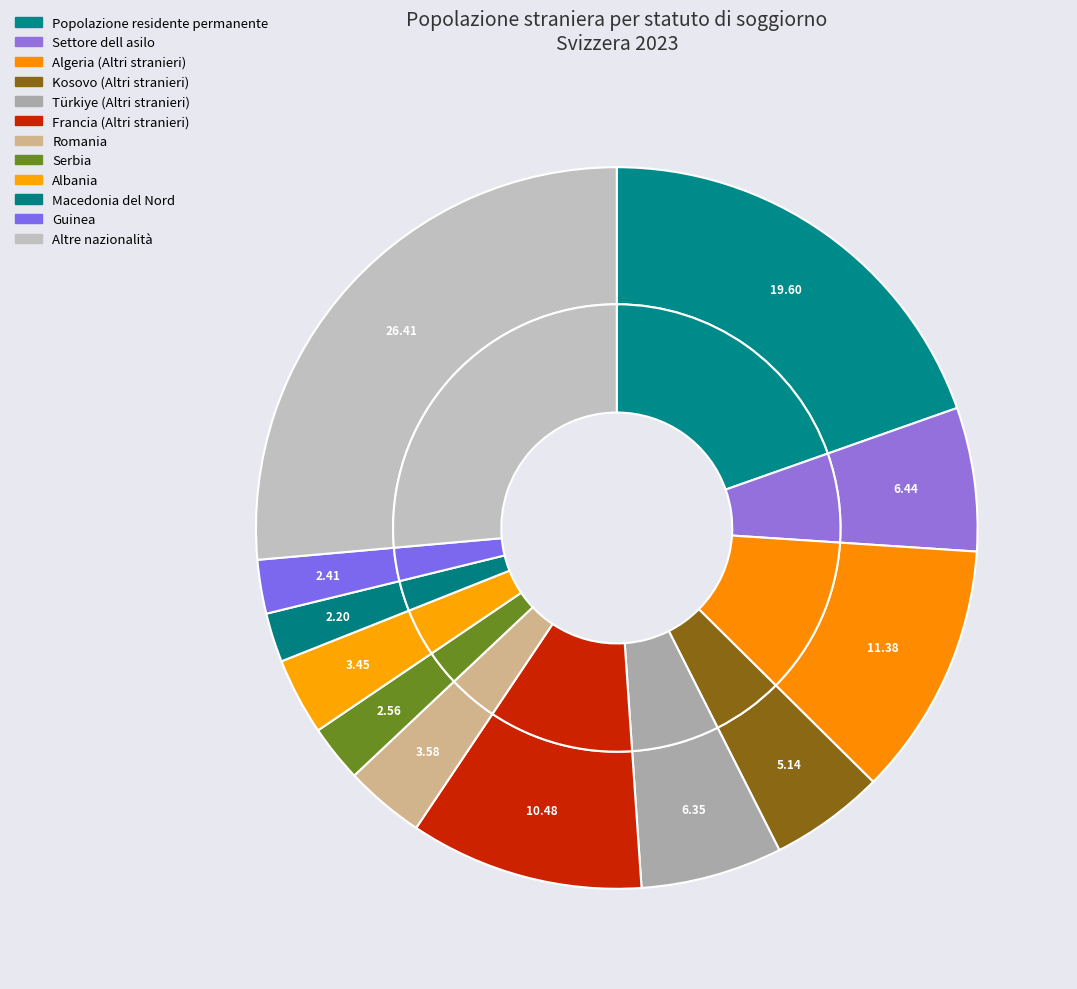

What is the largest slice in the pie chart?

Altre nazionalità